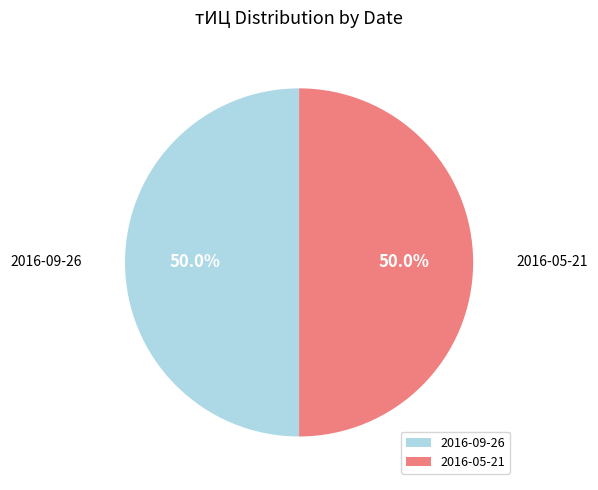

What portion of the pie excludes 2016-09-26?

50.0%